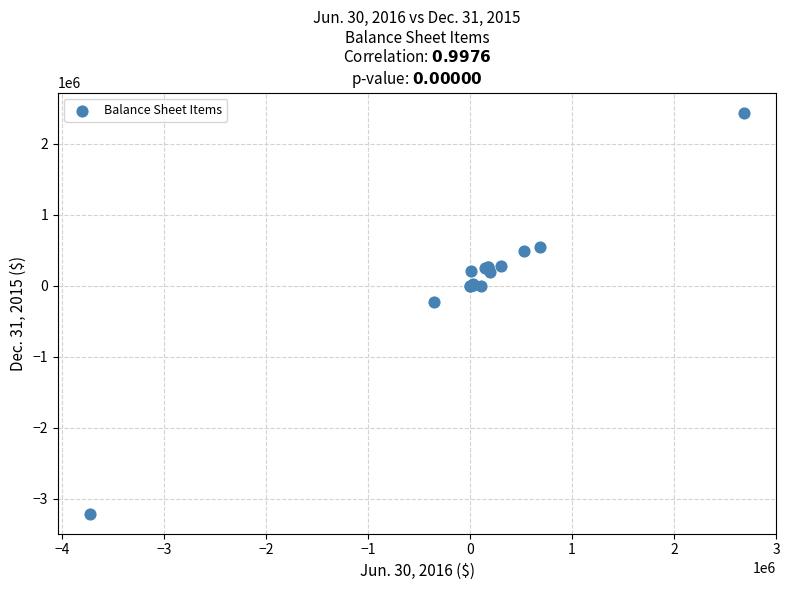

What Y value in the scatter plot is closest to -385014?

-229028